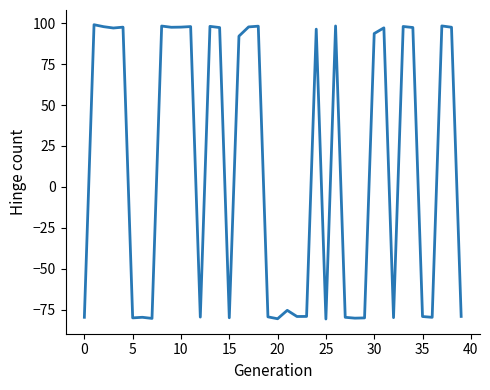

How many values exceed 93?

20